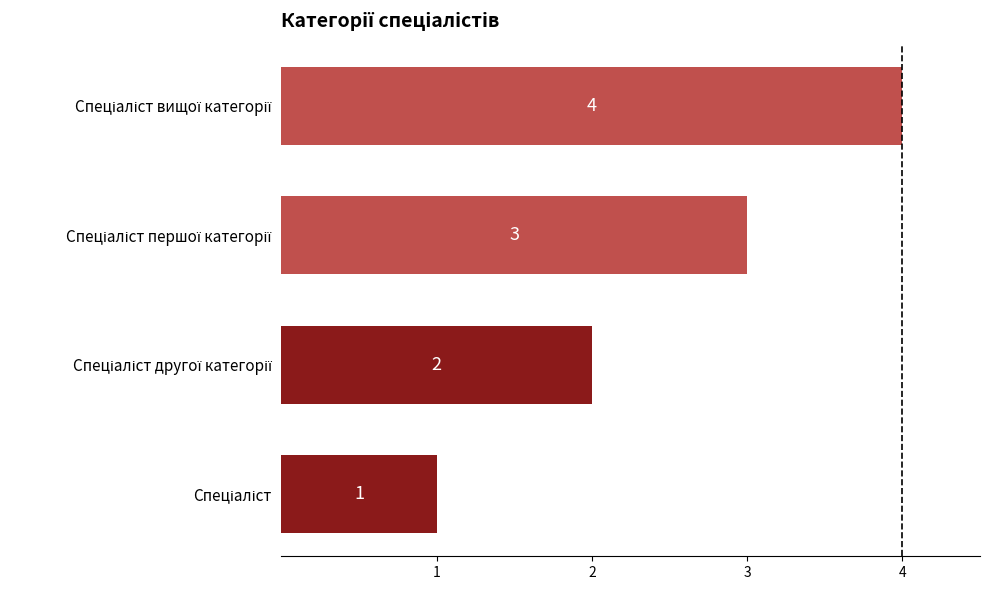

Does the chart contain any negative values?

No